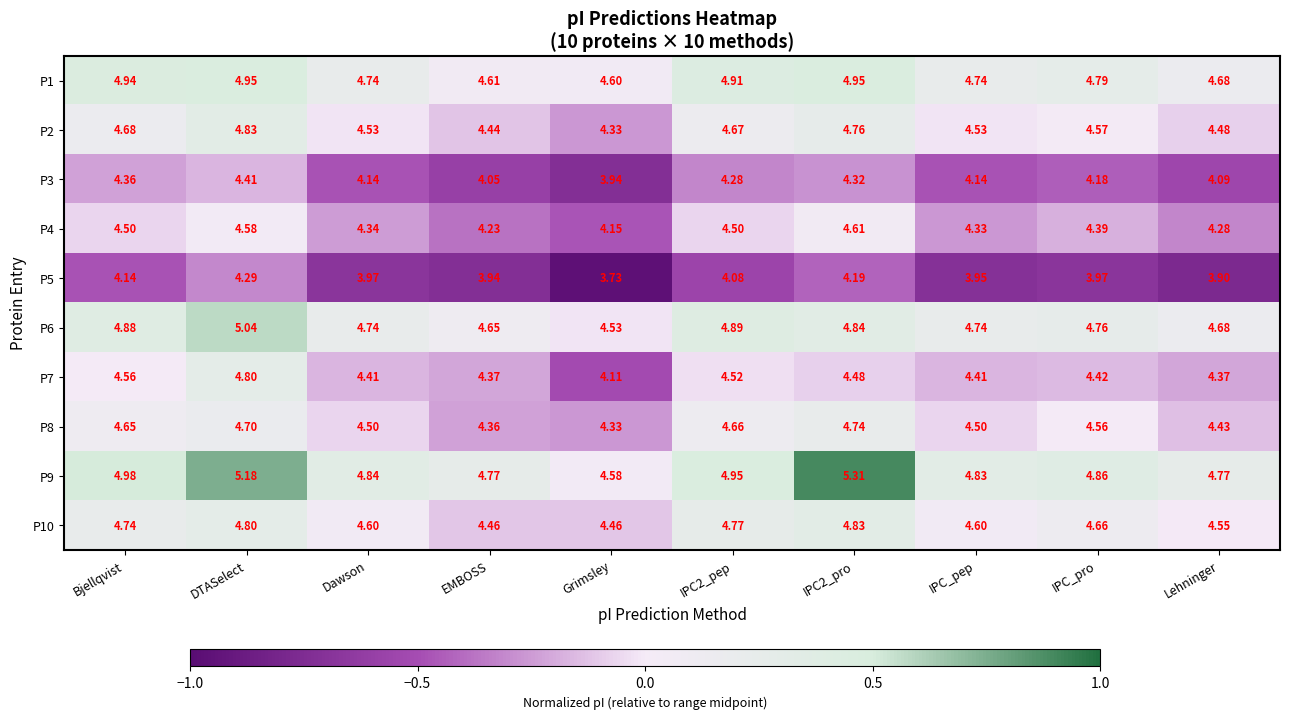

Between IPC2_pro and IPC_pep, which series saw the biggest shift?

P9